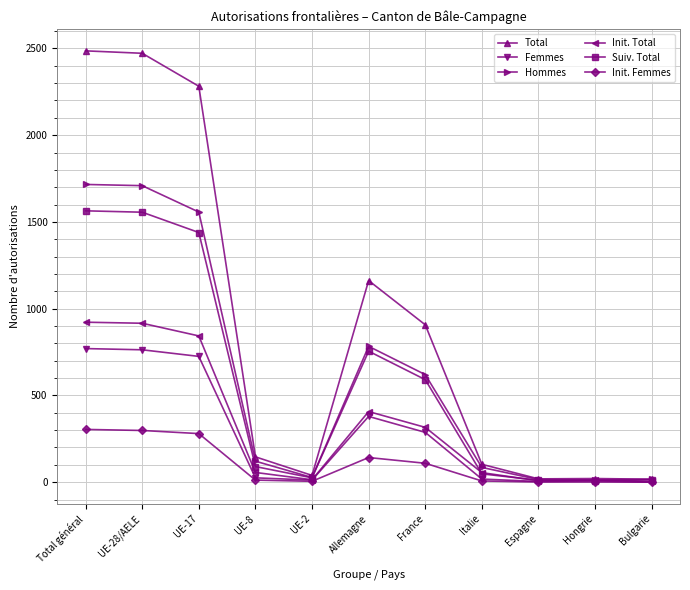

What is the total value across all series at Italie?

316